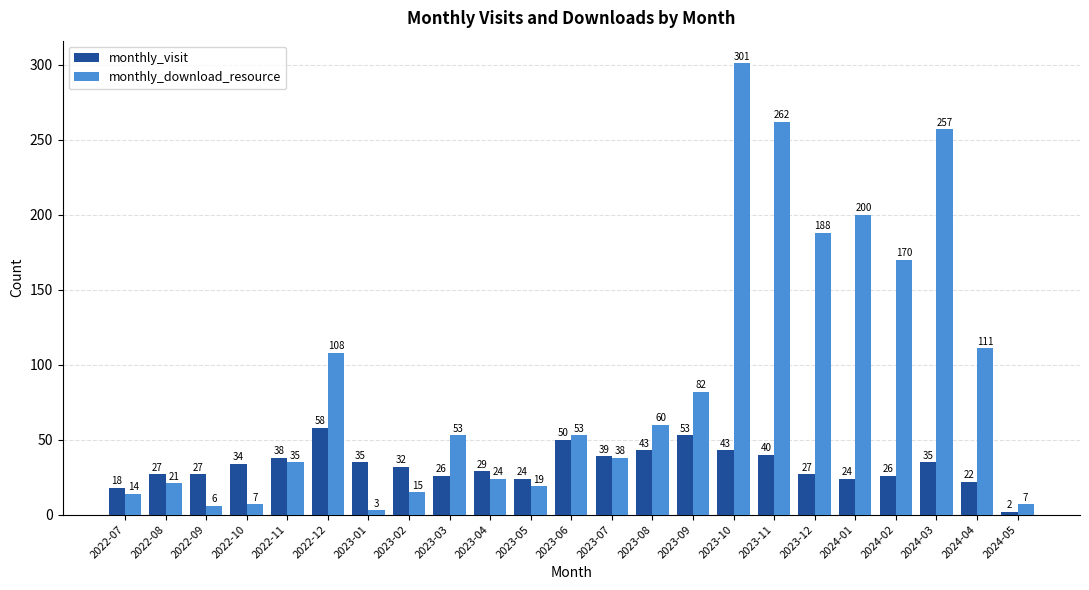

At 2023-01, list the series in order from smallest to largest.

monthly_download_resource, monthly_visit